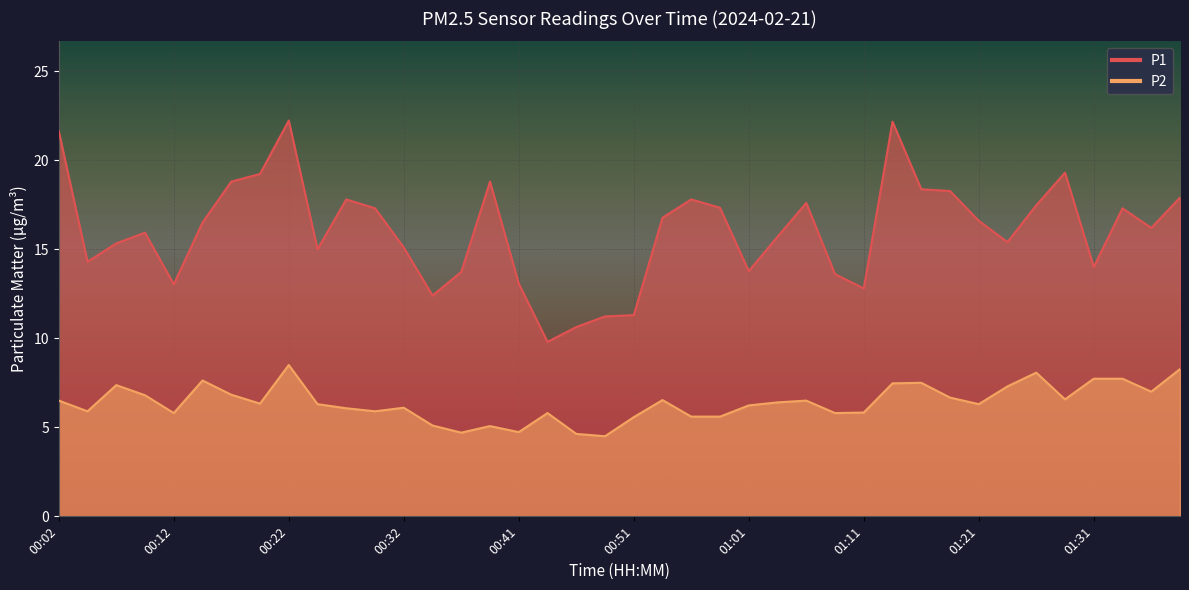

Reading left to right, extract all data points from this chart.

P1: 00:02=21.6	00:04=14.3	00:07=15.3	00:09=15.9	00:12=13.0	00:14=16.5	00:17=18.8	00:19=19.2	00:22=22.2	00:24=15.0	00:27=17.8	00:29=17.3	00:32=15.1	00:34=12.4	00:36=13.7	00:39=18.8	00:41=13.1	00:44=9.8	00:46=10.6	00:49=11.2	00:51=11.3	00:54=16.8	00:56=17.8	00:59=17.3	01:01=13.8	01:04=15.7	01:06=17.6	01:09=13.6	01:11=12.8	01:14=22.2	01:16=18.4	01:19=18.3	01:21=16.6	01:23=15.4	01:26=17.5	01:28=19.3	01:31=14.0	01:33=17.3	01:36=16.2	01:38=17.9
P2: 00:02=6.5	00:04=5.9	00:07=7.4	00:09=6.8	00:12=5.8	00:14=7.6	00:17=6.8	00:19=6.3	00:22=8.5	00:24=6.3	00:27=6.1	00:29=5.9	00:32=6.1	00:34=5.1	00:36=4.7	00:39=5.1	00:41=4.7	00:44=5.8	00:46=4.6	00:49=4.5	00:51=5.6	00:54=6.5	00:56=5.6	00:59=5.6	01:01=6.2	01:04=6.4	01:06=6.5	01:09=5.8	01:11=5.8	01:14=7.5	01:16=7.5	01:19=6.7	01:21=6.3	01:23=7.3	01:26=8.1	01:28=6.6	01:31=7.7	01:33=7.7	01:36=7.0	01:38=8.3